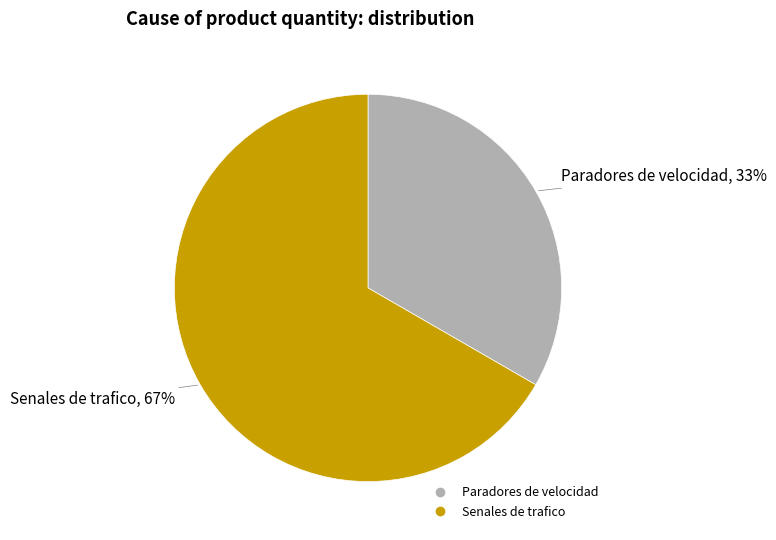

Is there any slice that represents more than half of the pie?

Yes